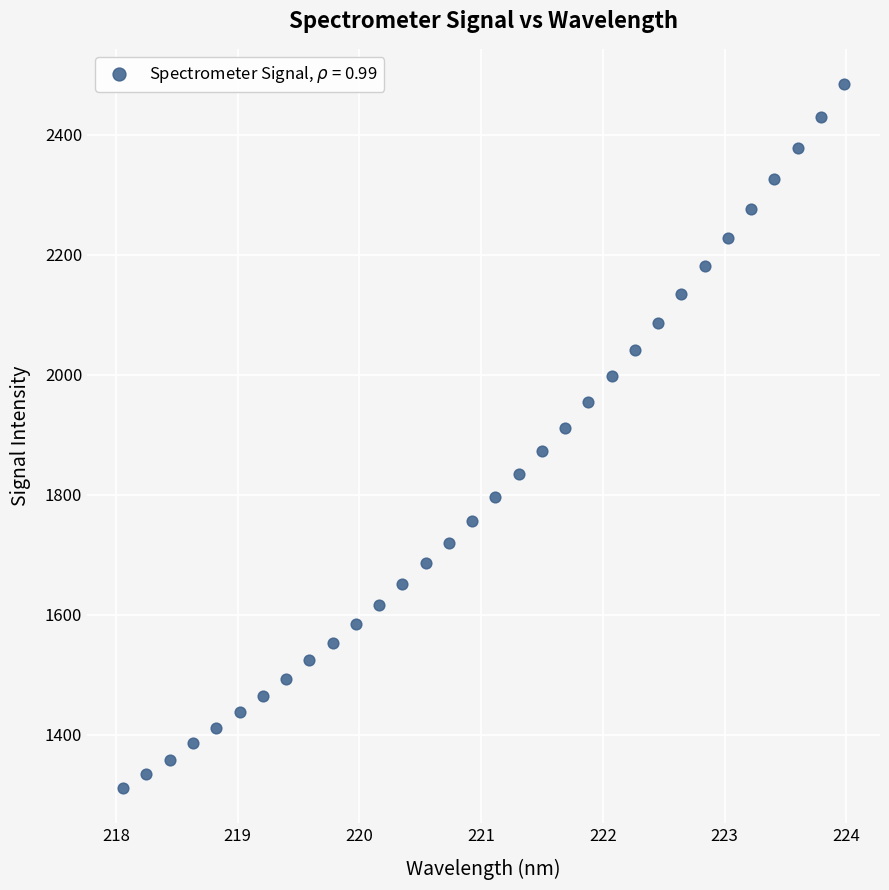

What is the range of X values (max minus min)?

5.9